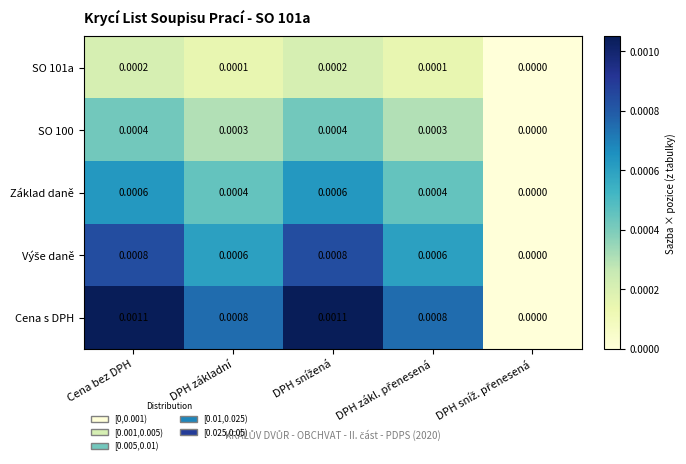

Which series has the largest total across all categories?

Cena s DPH